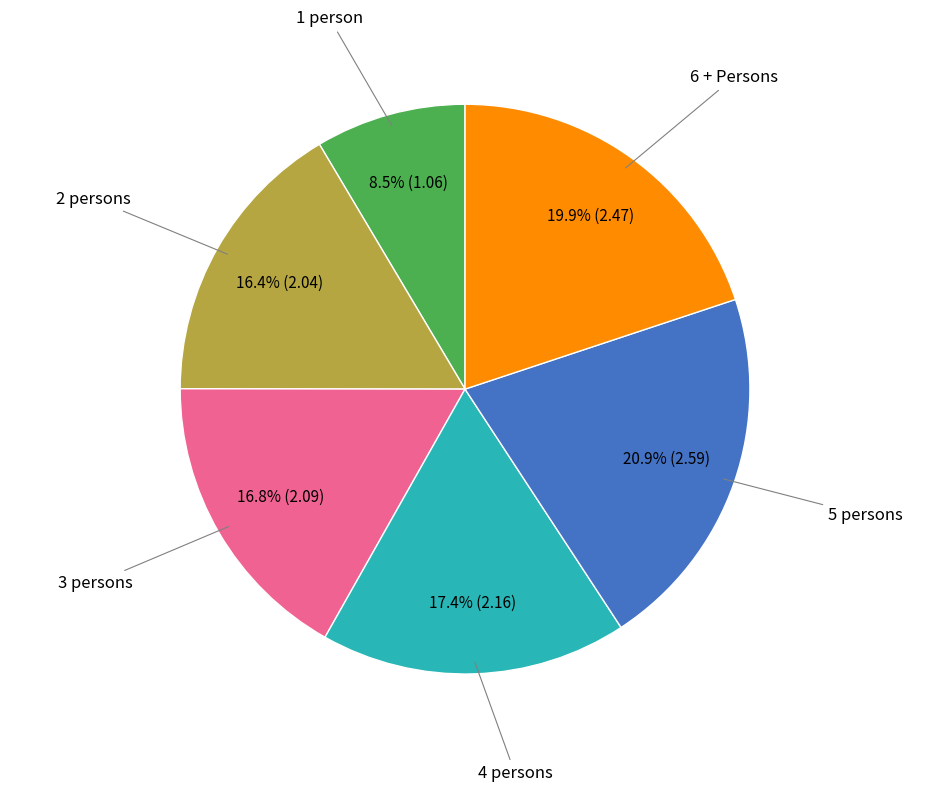

Is there a majority slice in this chart?

No